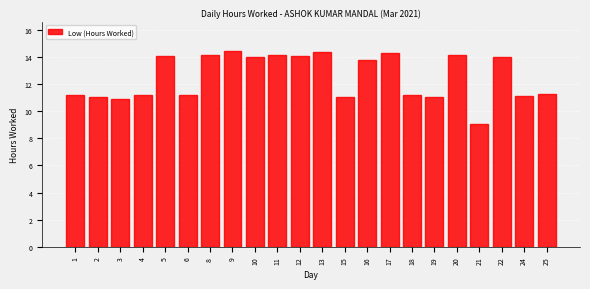

What is the change in value from 3 to 13?

+3.5